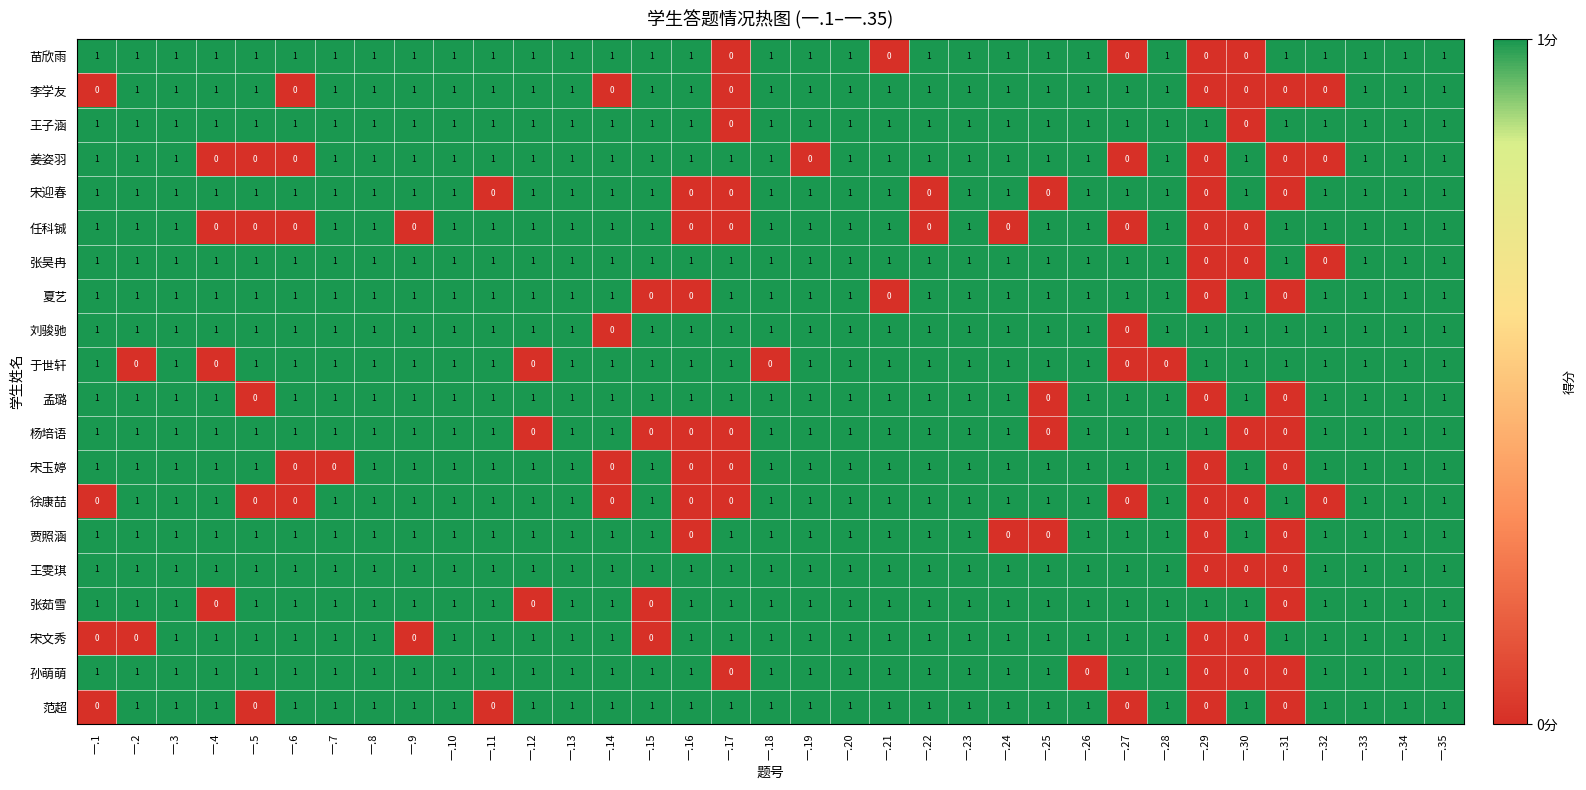

What is the total value across all series at 一.3?

20